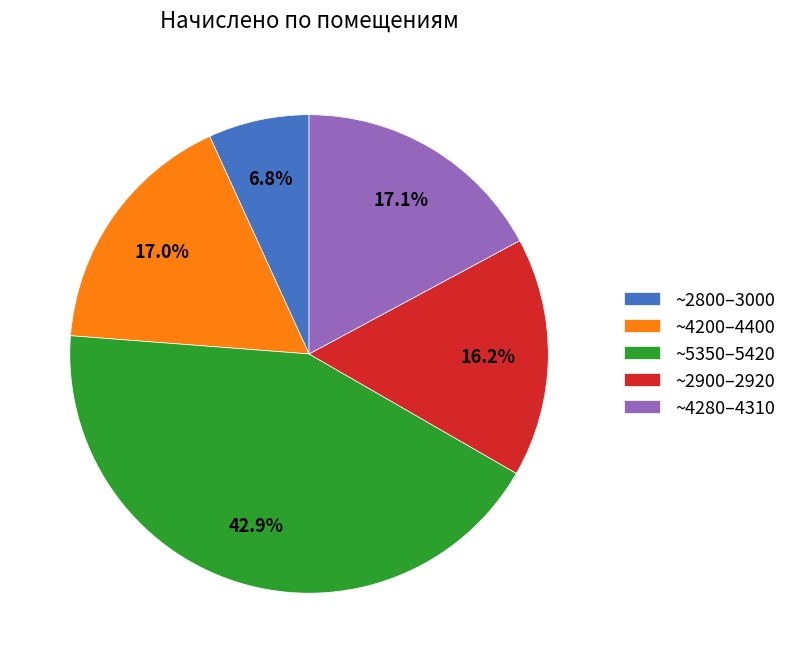

What is the smallest slice in the pie chart?

~2800–3000